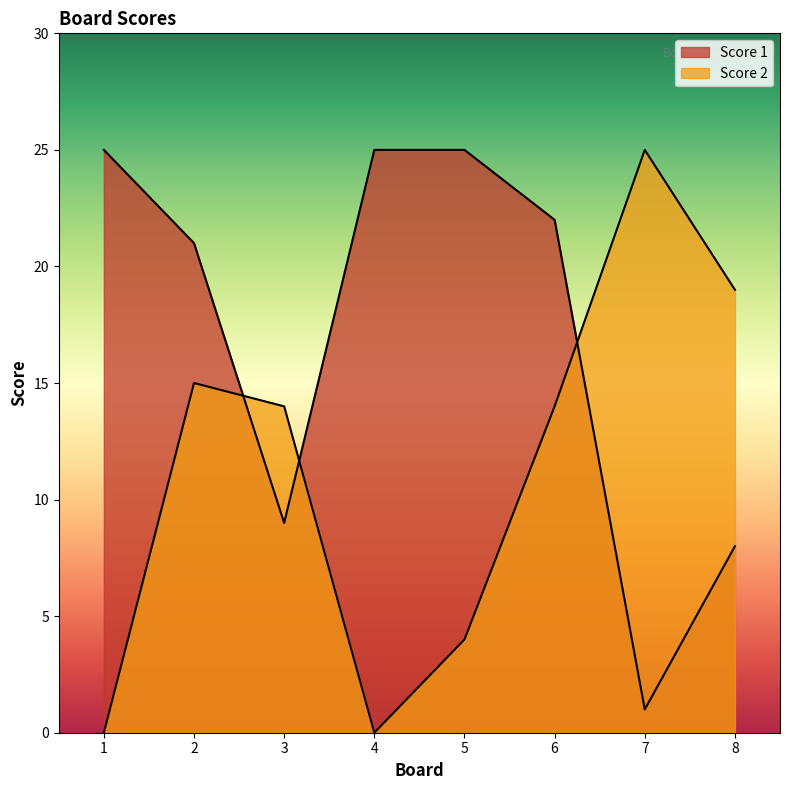

Which has a higher value, 2 or 4?

4